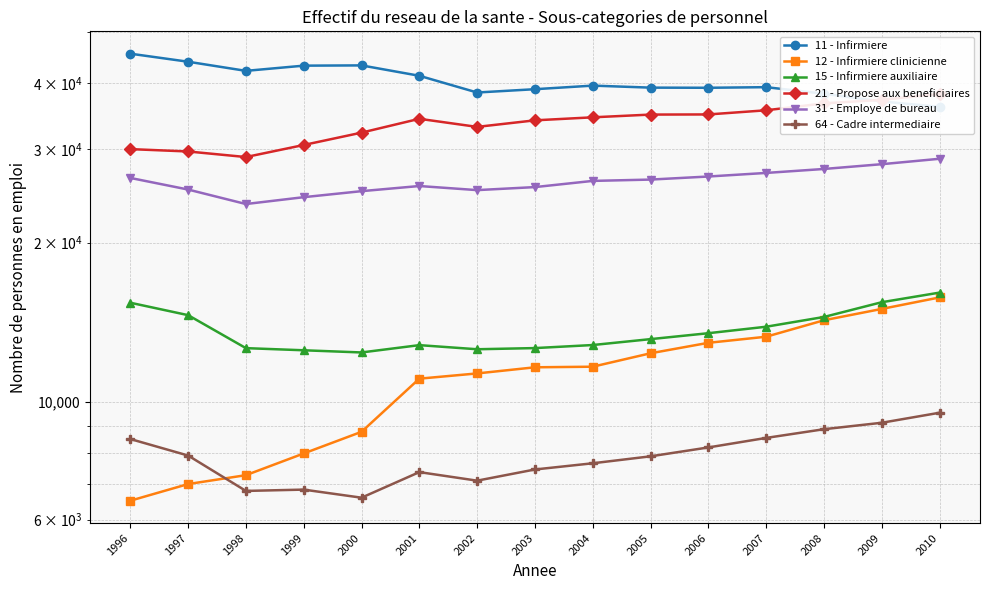

At how many categories does at least one series exceed 8942?

15